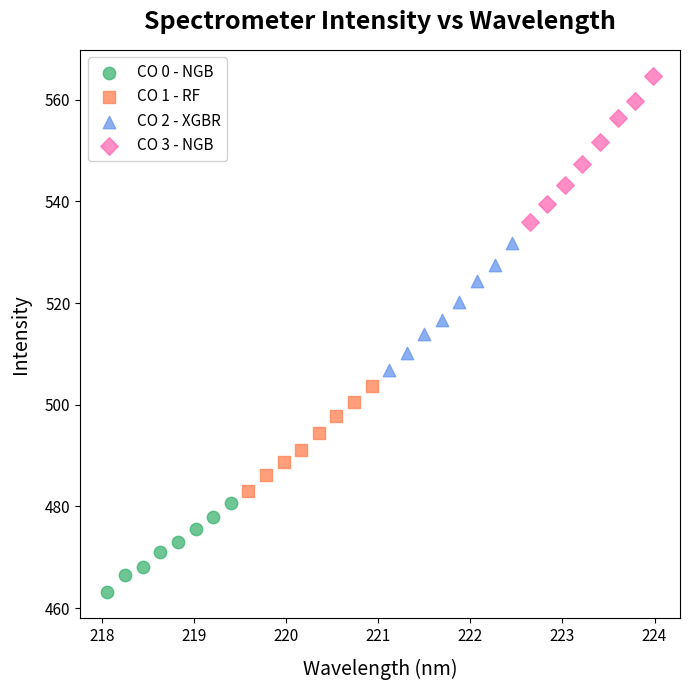

Which series has the largest Y range (max minus min)?

CO 3 - NGB